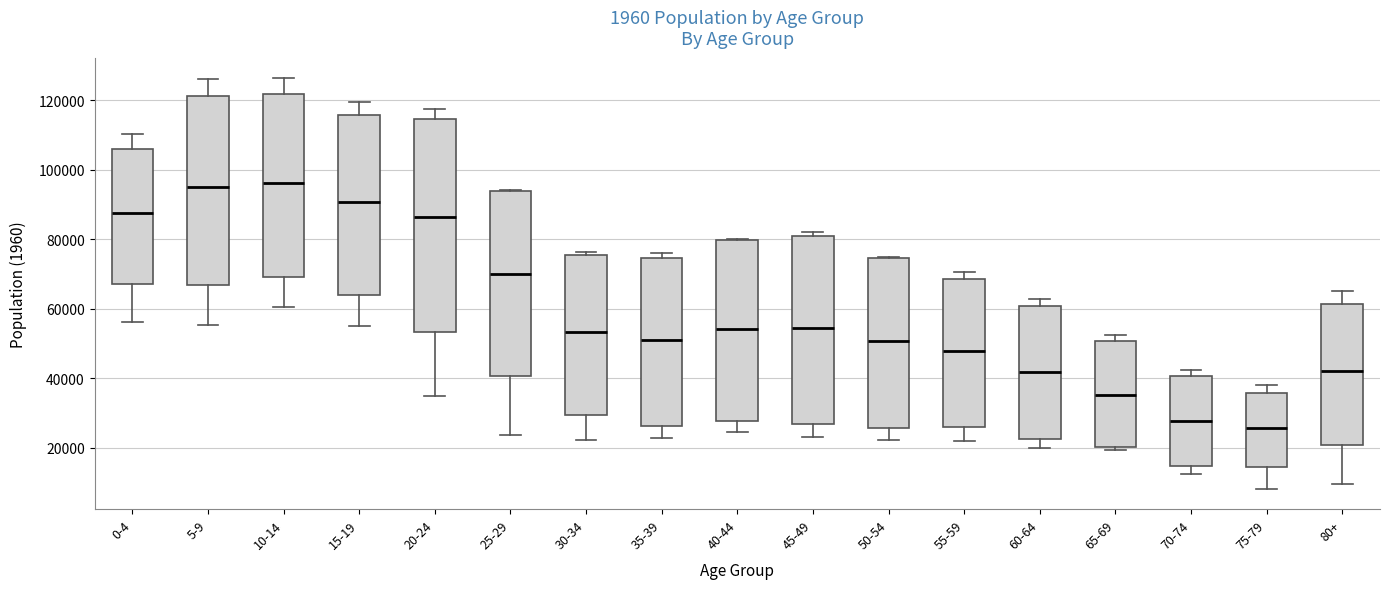

Which box's median line is the lowest?

75-79